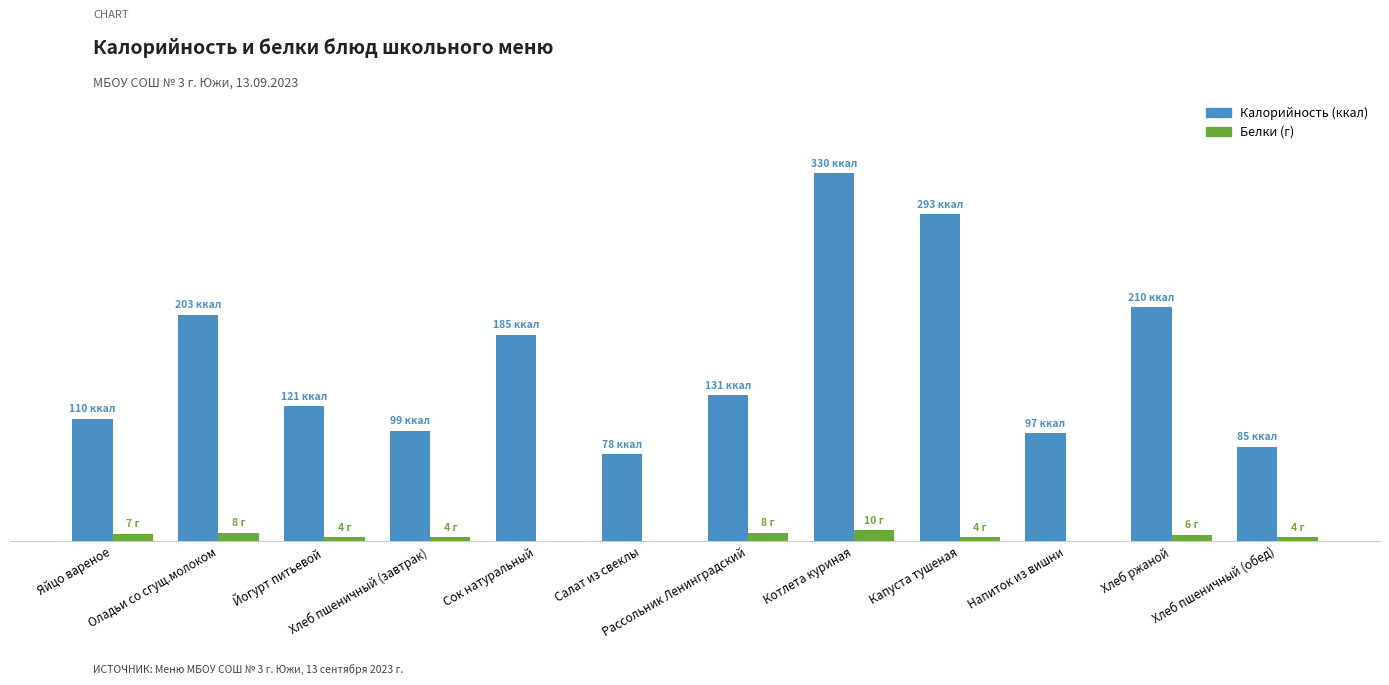

What is the difference between the Калорийность (ккал) values at Оладьи со сгущ.молоком and Йогурт питьевой?

82